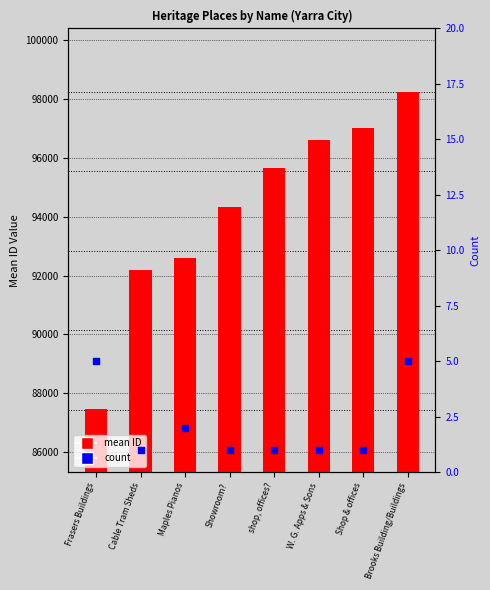

Is the value of count at Showroom? greater than the value of mean ID at Shop & offices?

No